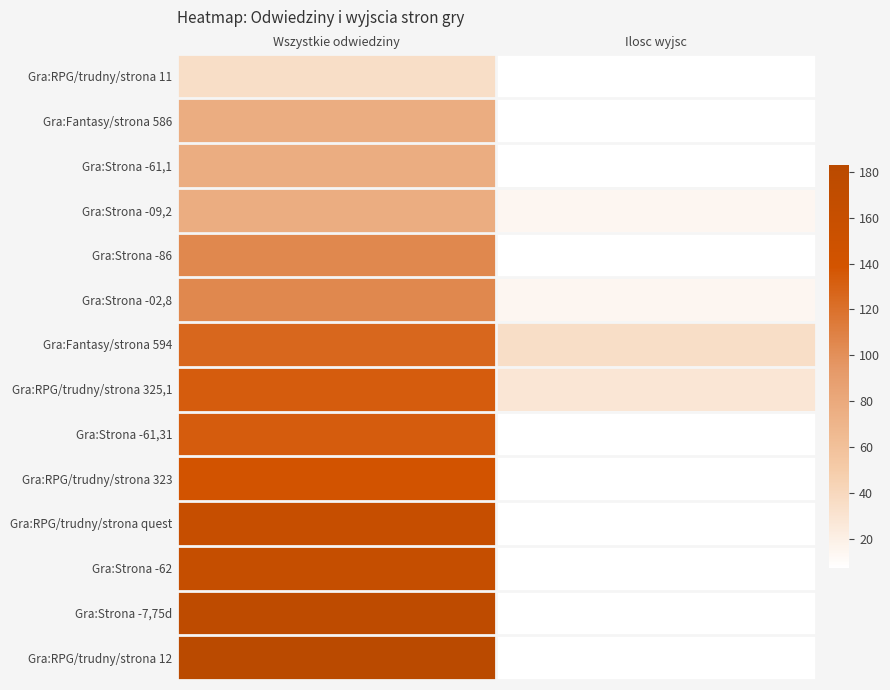

Reading right to left, transcribe all the data shown in this chart.

Gra:RPG/trudny/strona 11: Ilosc wyjsc=7	Wszystkie odwiedziny=35
Gra:Fantasy/strona 586: Ilosc wyjsc=7	Wszystkie odwiedziny=77
Gra:Strona -61,1: Ilosc wyjsc=7	Wszystkie odwiedziny=77
Gra:Strona -09,2: Ilosc wyjsc=14	Wszystkie odwiedziny=77
Gra:Strona -86: Ilosc wyjsc=7	Wszystkie odwiedziny=105
Gra:Strona -02,8: Ilosc wyjsc=14	Wszystkie odwiedziny=105
Gra:Fantasy/strona 594: Ilosc wyjsc=35	Wszystkie odwiedziny=126
Gra:RPG/trudny/strona 325,1: Ilosc wyjsc=28	Wszystkie odwiedziny=133
Gra:Strona -61,31: Ilosc wyjsc=7	Wszystkie odwiedziny=133
Gra:RPG/trudny/strona 323: Ilosc wyjsc=7	Wszystkie odwiedziny=140
Gra:RPG/trudny/strona quest: Ilosc wyjsc=7	Wszystkie odwiedziny=161
Gra:Strona -62: Ilosc wyjsc=7	Wszystkie odwiedziny=162
Gra:Strona -7,75d: Ilosc wyjsc=7	Wszystkie odwiedziny=175
Gra:RPG/trudny/strona 12: Ilosc wyjsc=7	Wszystkie odwiedziny=183